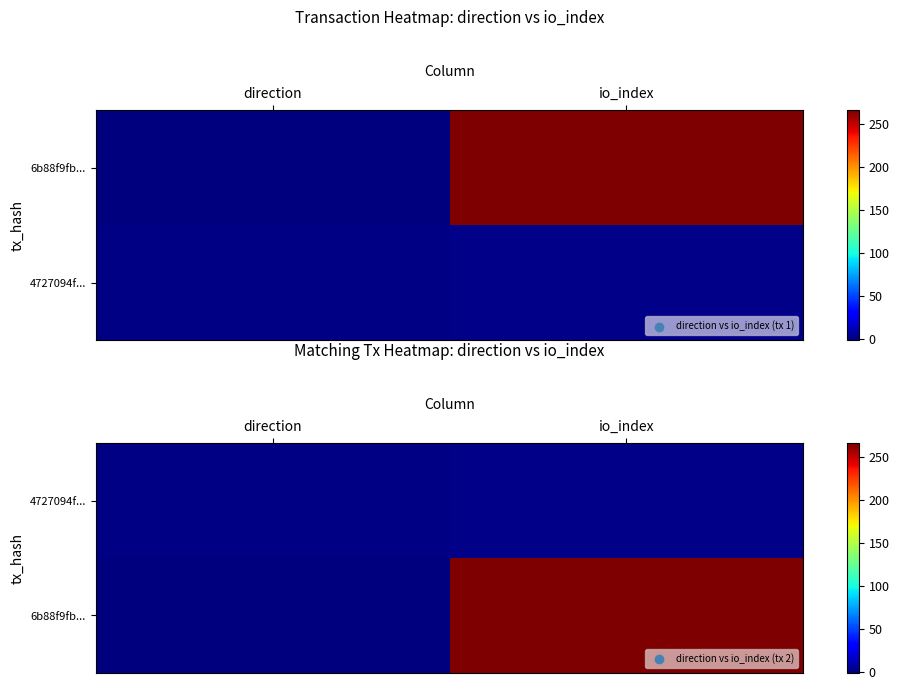

What is the average value of the 6b88f9fb... series?

132